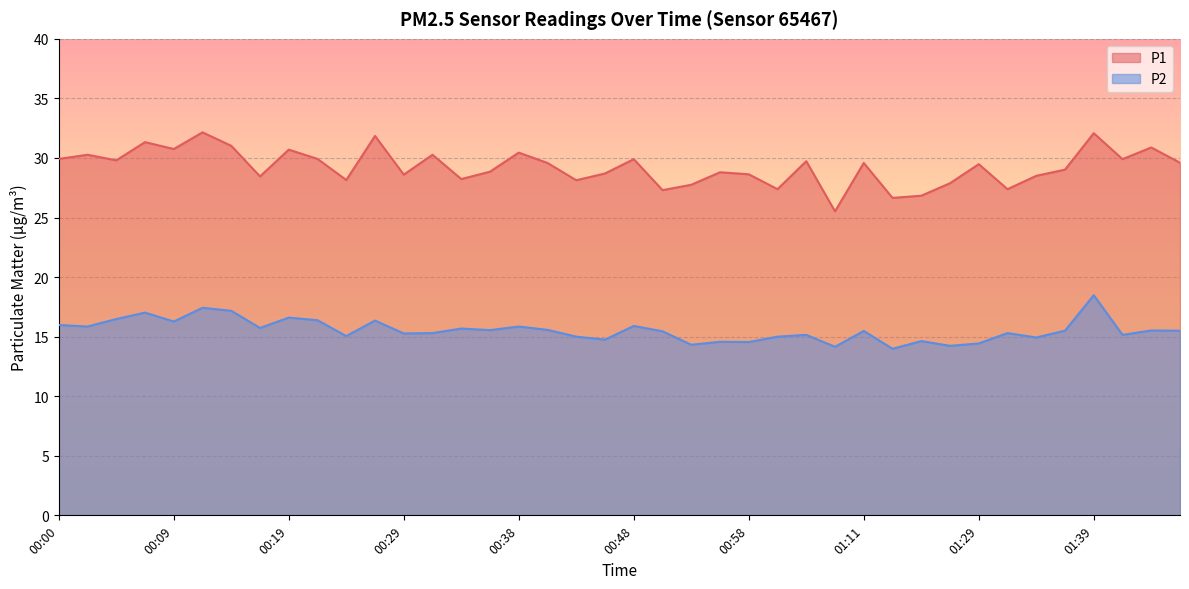

What is the average value of the P1 series?

29.2